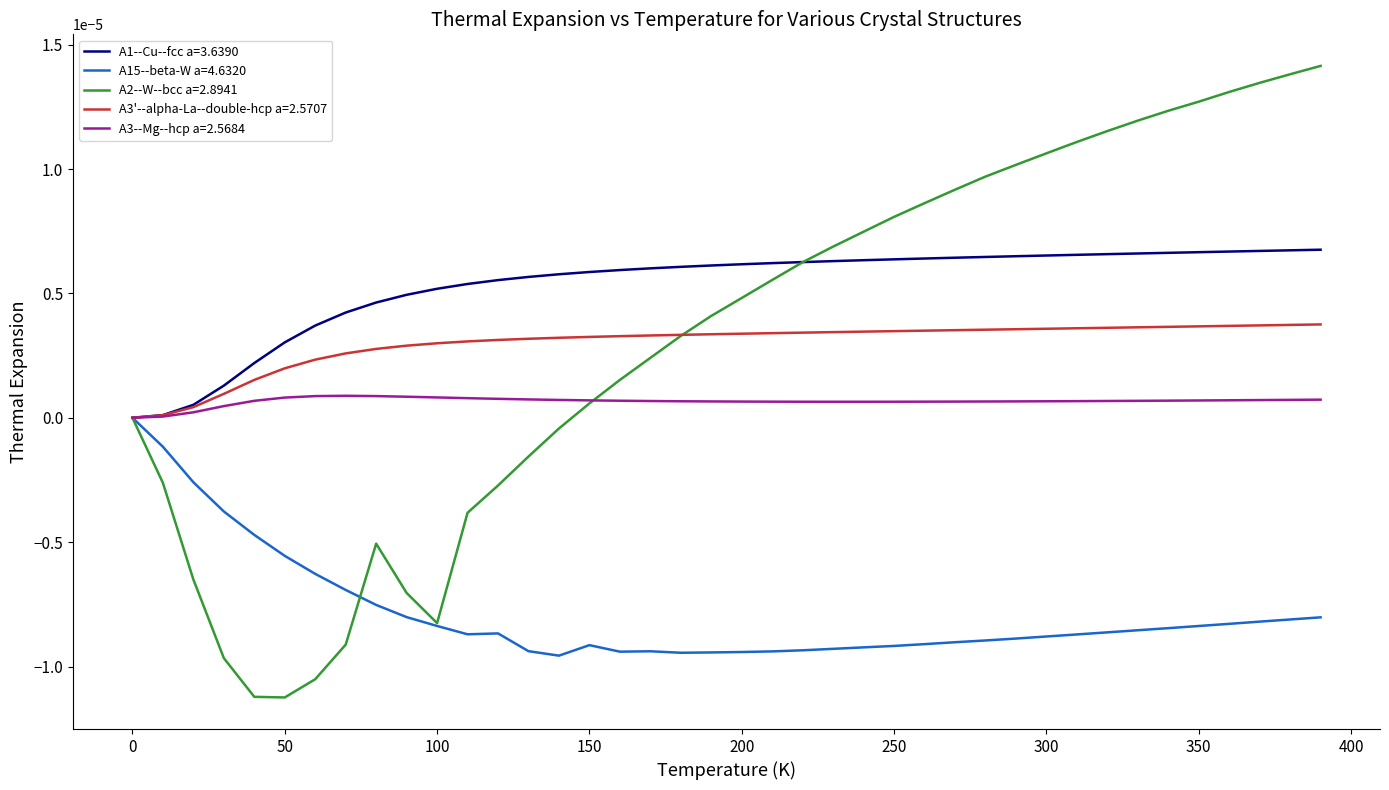

Which series has the largest total across all categories?

A1--Cu--fcc a=3.6390